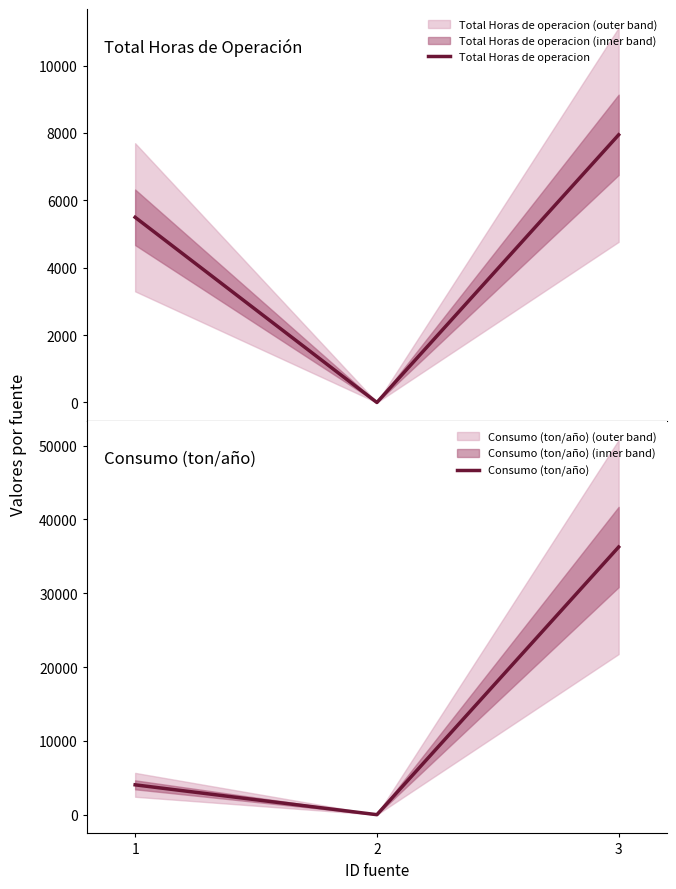

How many lines are shown in the chart?

2